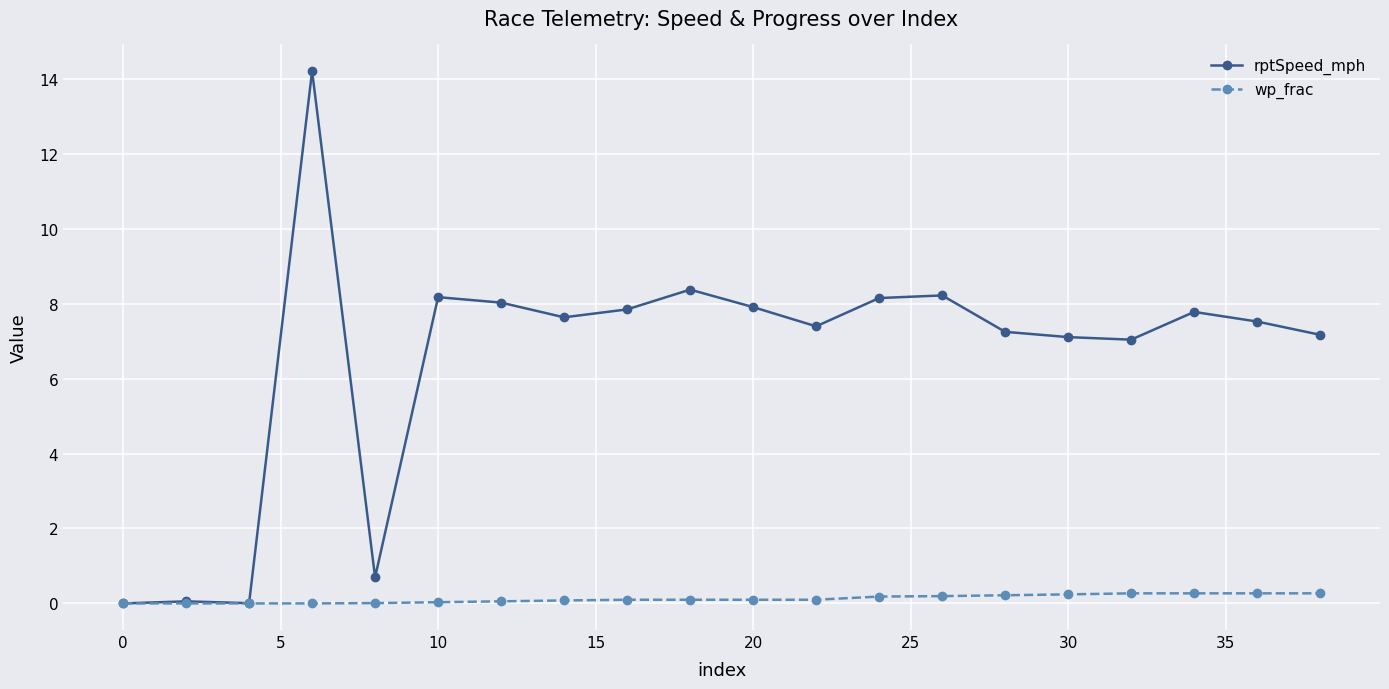

Which series has the largest range (max minus min)?

rptSpeed_mph